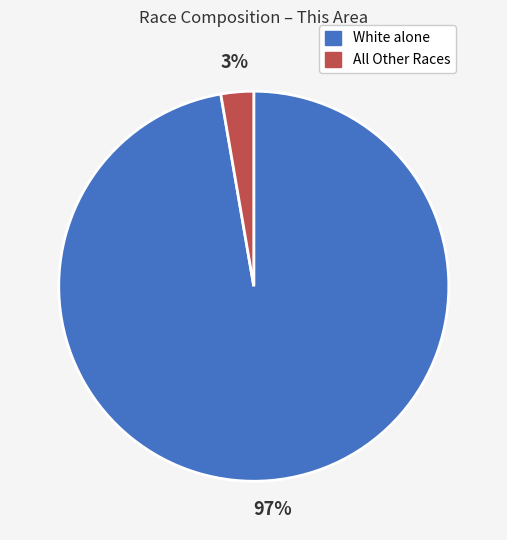

To the nearest percent, what is the combined percentage of All Other Races and White alone?

100%